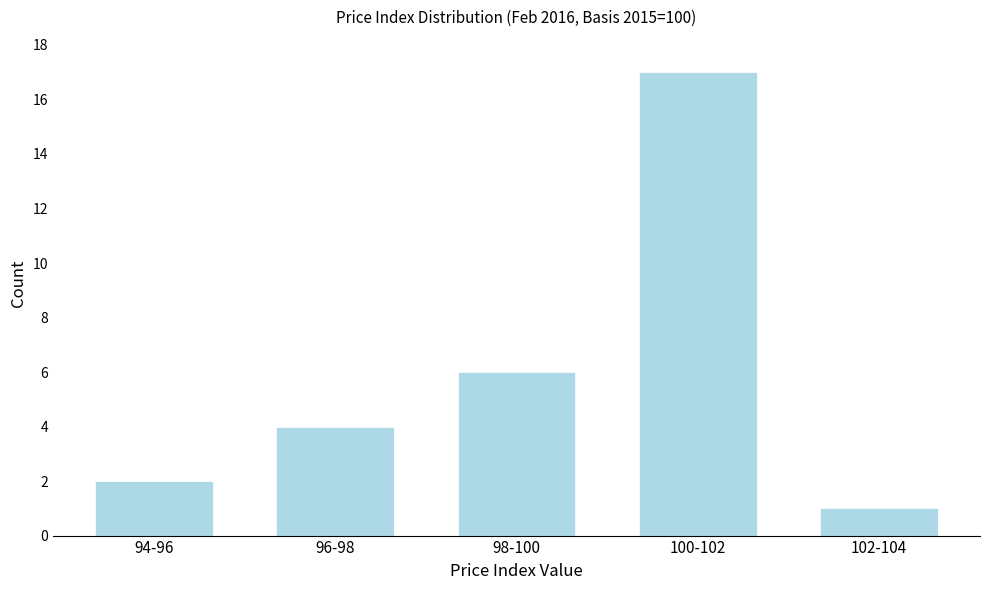

Reading left to right, list all the values displayed in this chart.

94-96=2	96-98=4	98-100=6	100-102=17	102-104=1